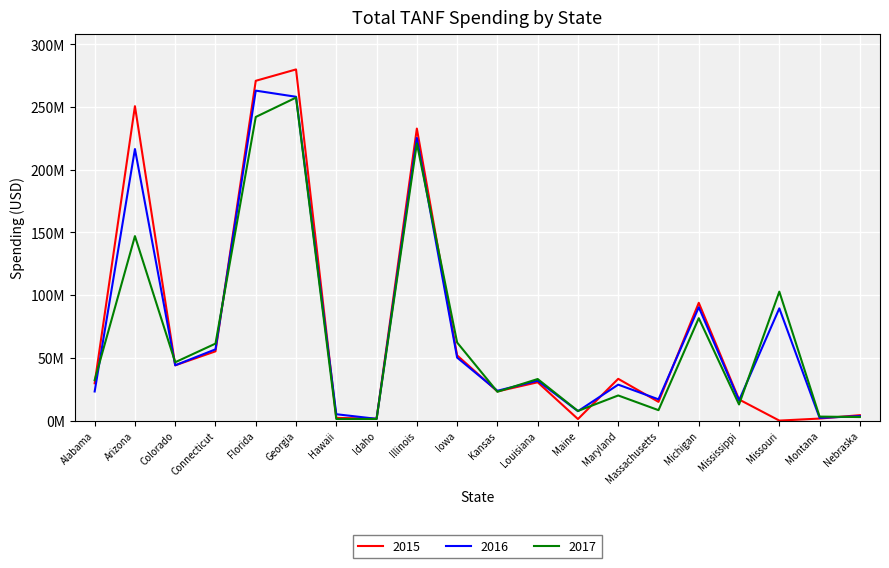

What are all the series names shown in the legend?

2015, 2016, 2017